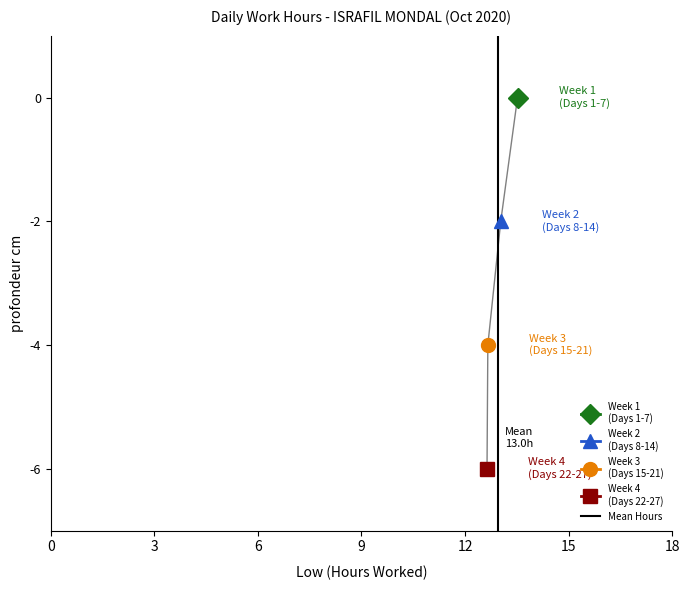

The chart shows a value of 0 at 0. True or false?

False